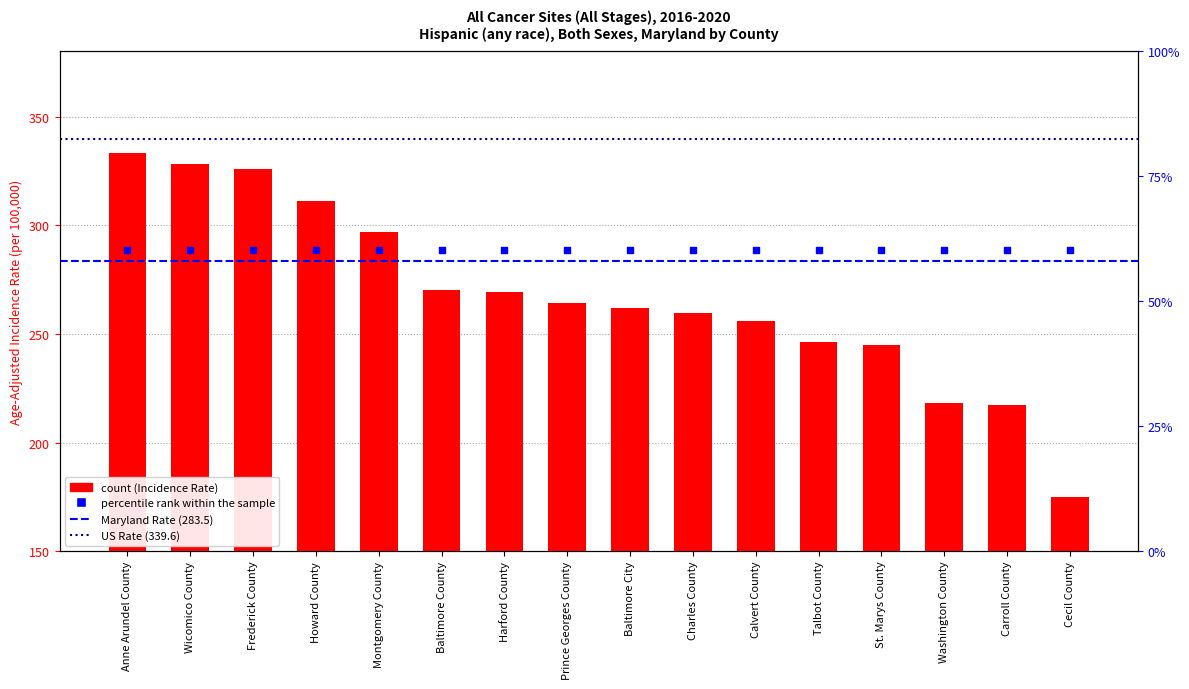

What is the ratio of the value at Calvert County to the value at Harford County?

0.9